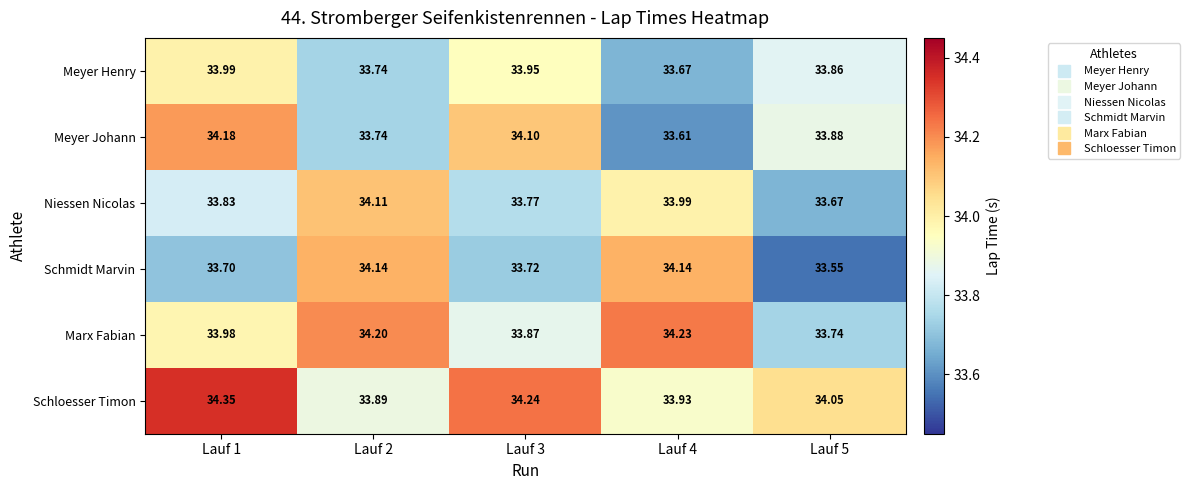

Rank the series by their maximum value, from lowest to highest.

Meyer Henry, Niessen Nicolas, Schmidt Marvin, Meyer Johann, Marx Fabian, Schloesser Timon